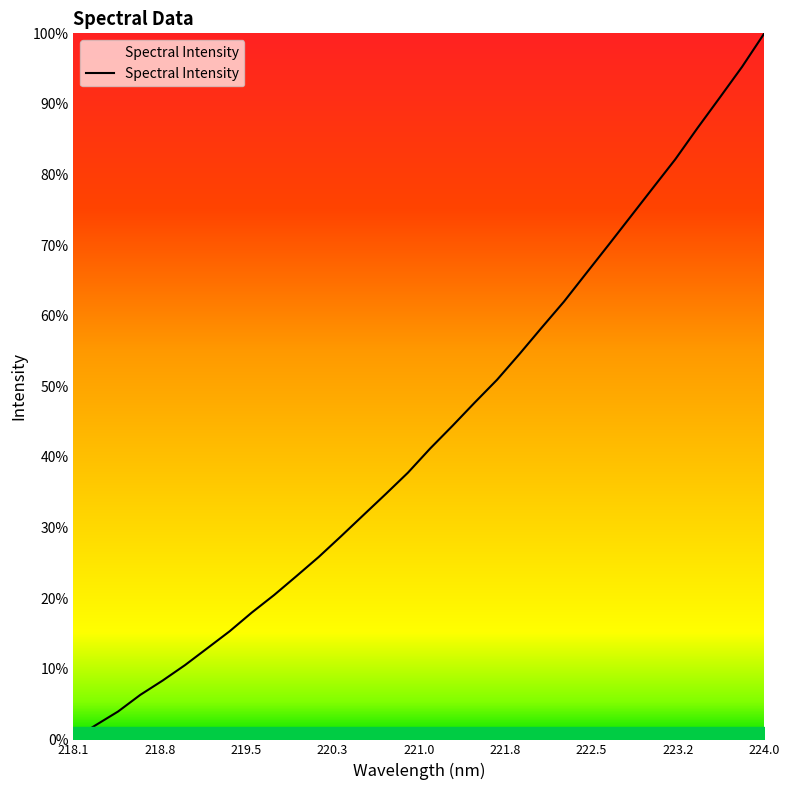

Is this an area chart (filled region under the line)?

Yes